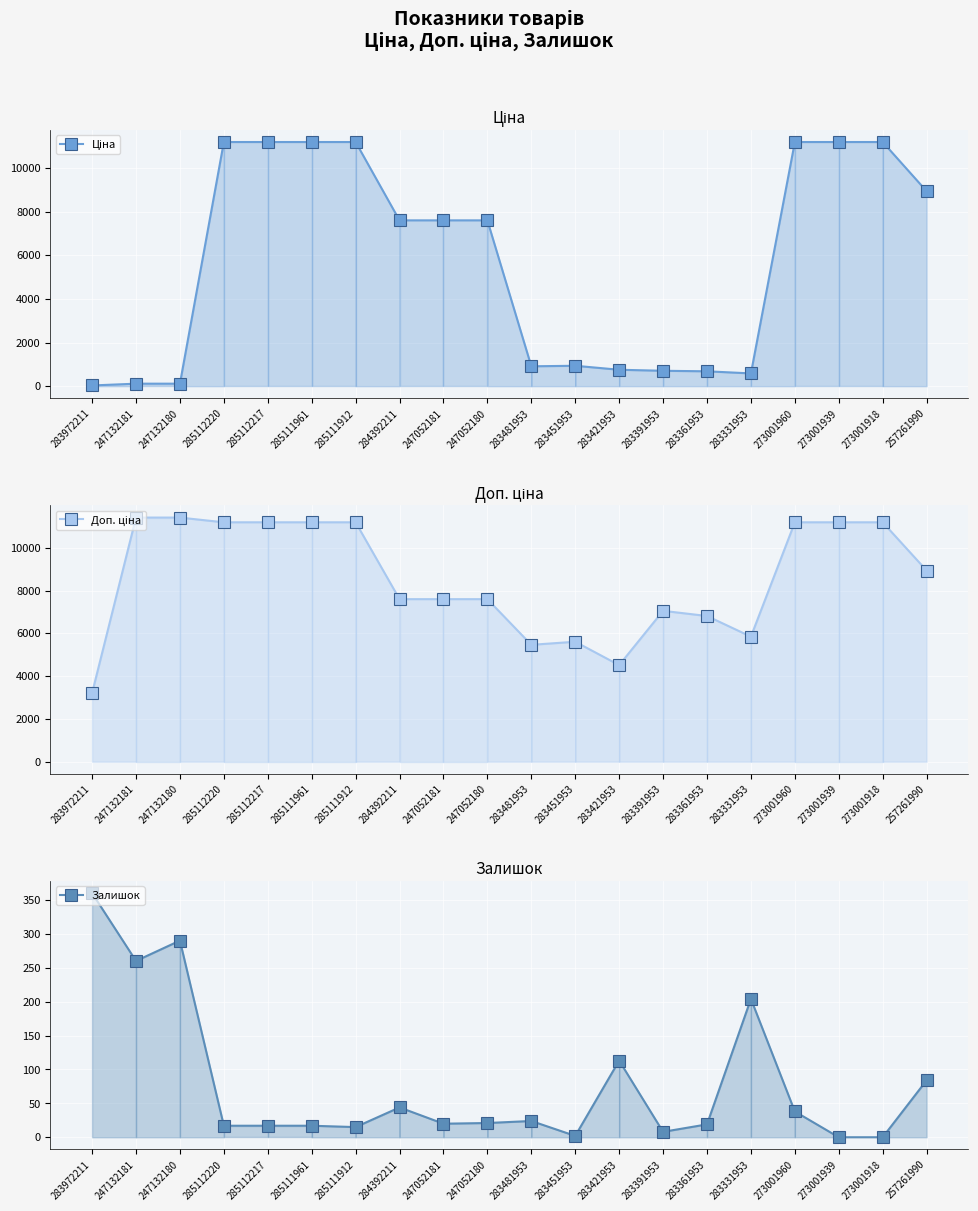

True or false: Залишок and Доп. ціна intersect in this chart.

False